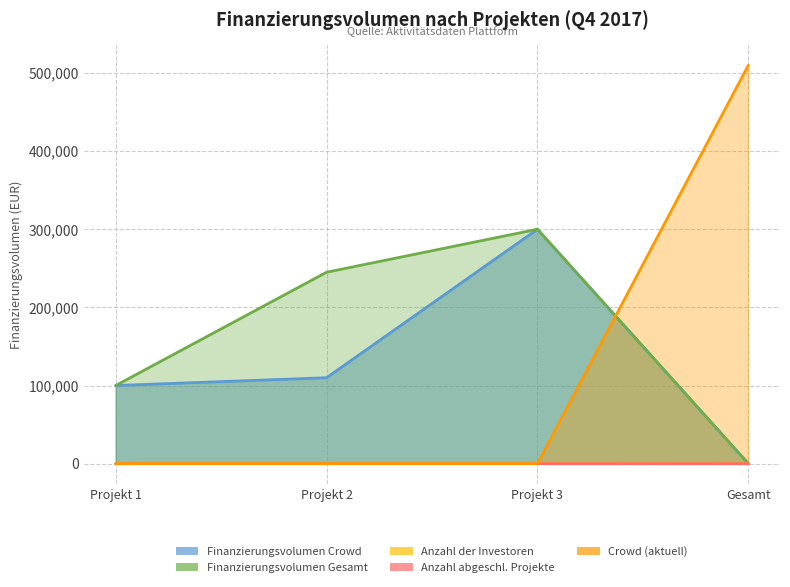

List the labels in order of Finanzierungsvolumen Gesamt value, smallest first.

Gesamt, Projekt 1, Projekt 2, Projekt 3